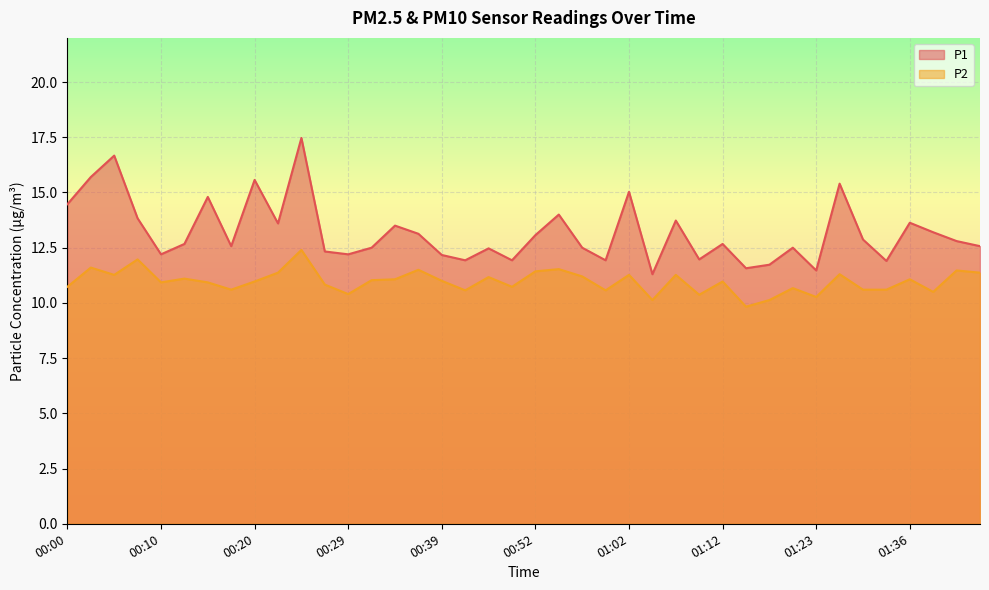

Is it true that P1 equals 23.0 at 01:02?

False